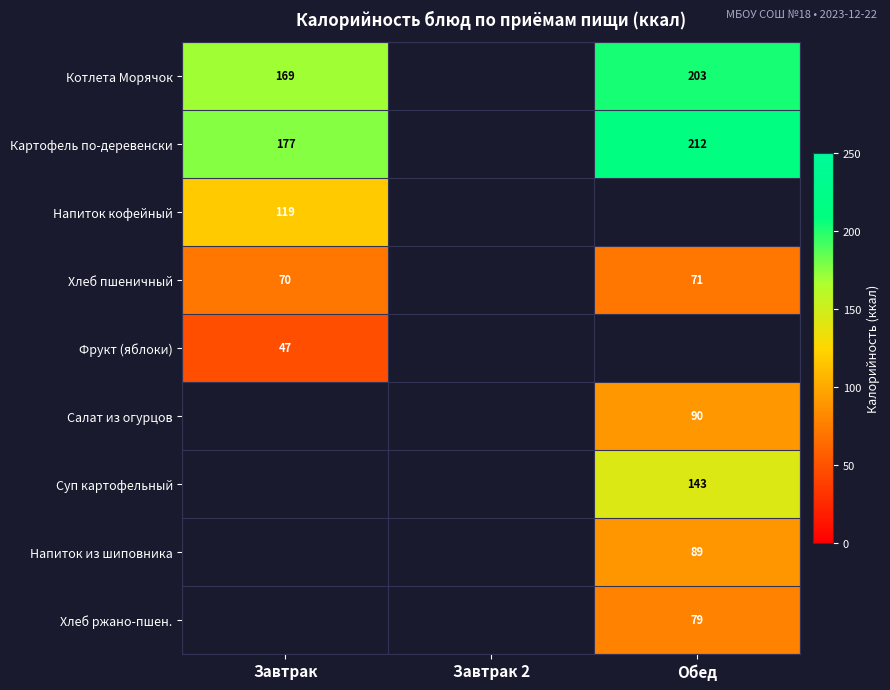

The value of Напиток из шиповника at Обед is 45.8. True or false?

False